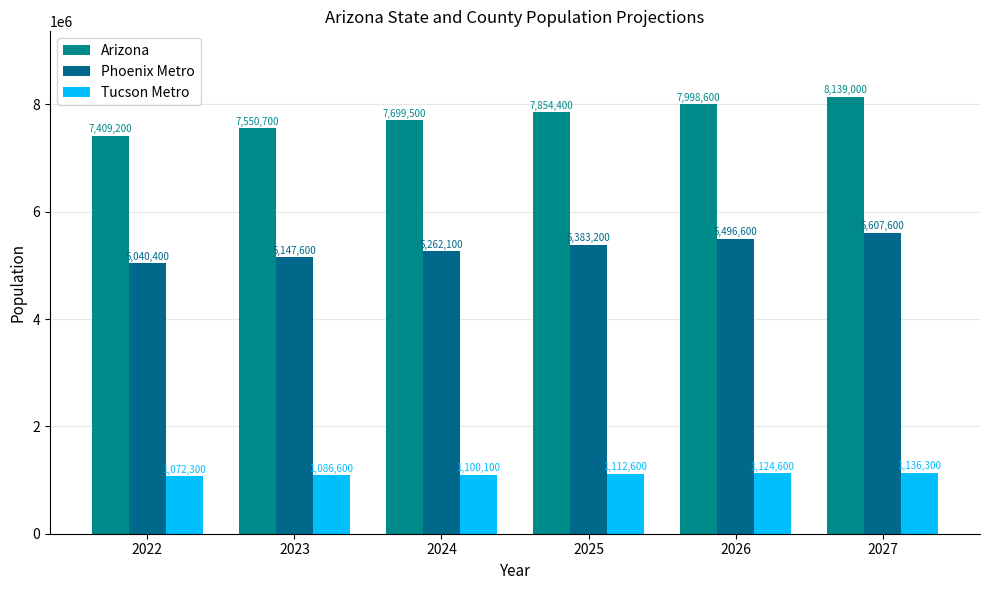

What is the difference between the Arizona values at 2026 and 2025?

144200